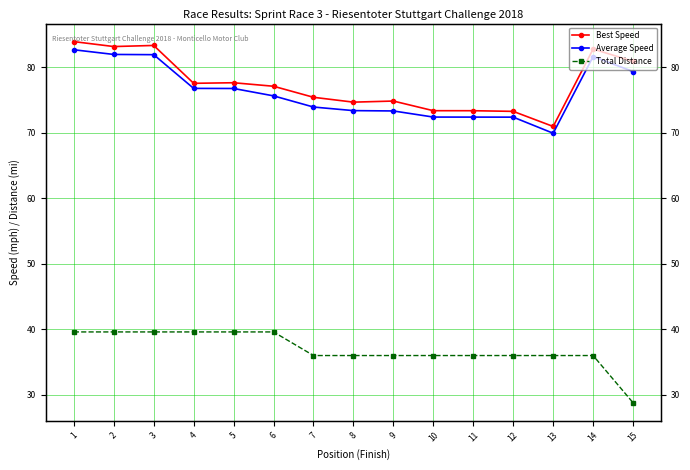

Between 11 and 14, which series saw the biggest shift?

Best Speed